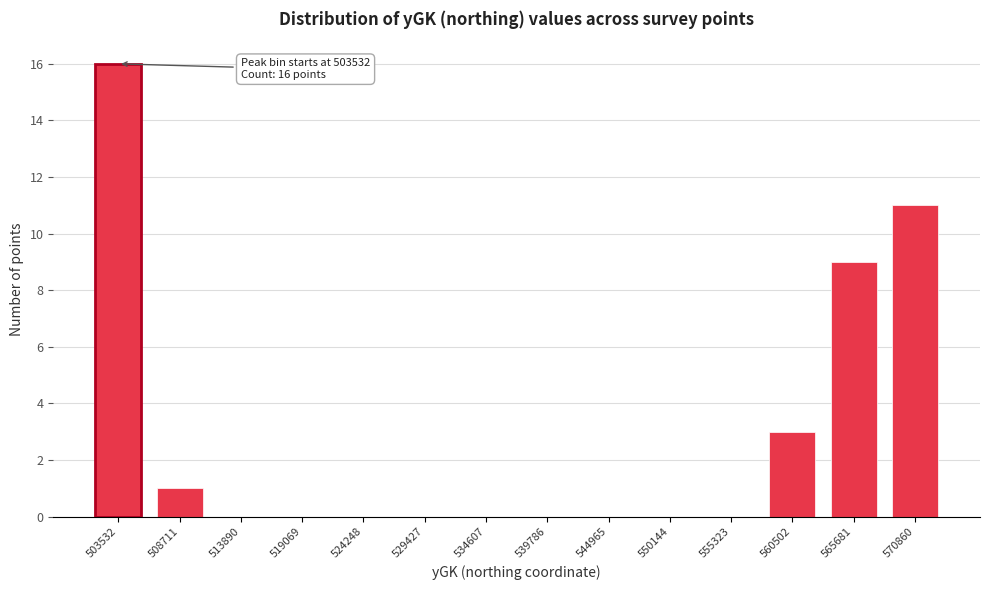

Reading left to right, transcribe all the data shown in this chart.

503532=16	508711=1	513890=0	519069=0	524248=0	529427=0	534607=0	539786=0	544965=0	550144=0	555323=0	560502=3	565681=9	570860=11